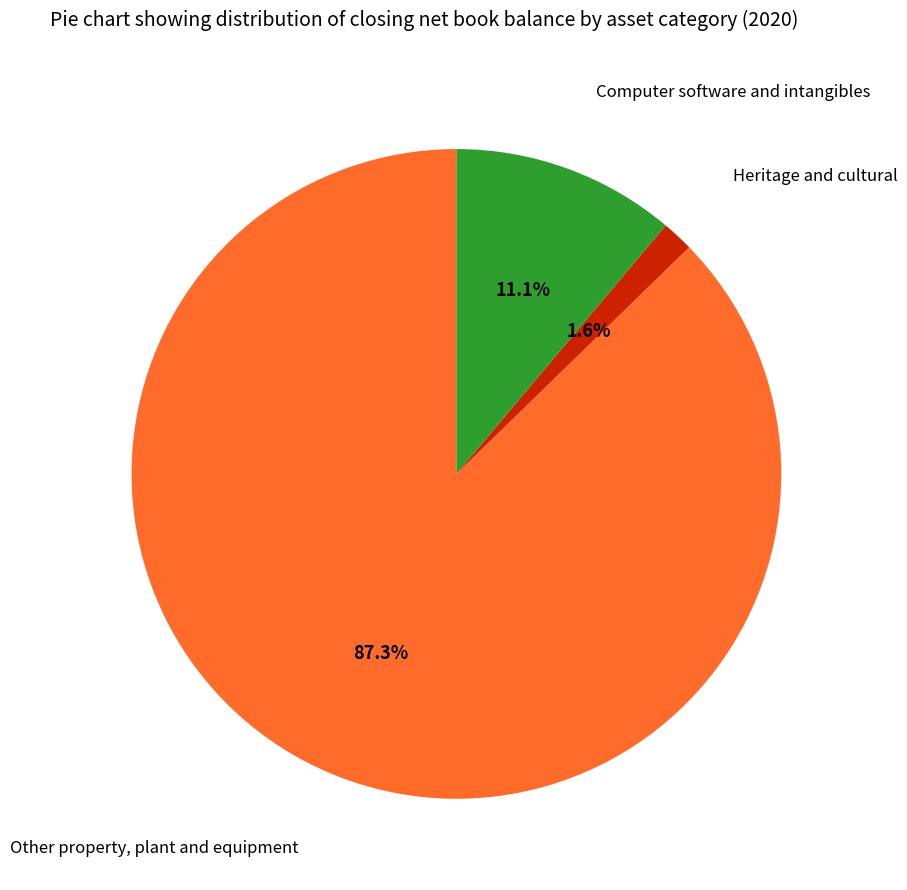

Is there any slice that represents more than half of the pie?

Yes